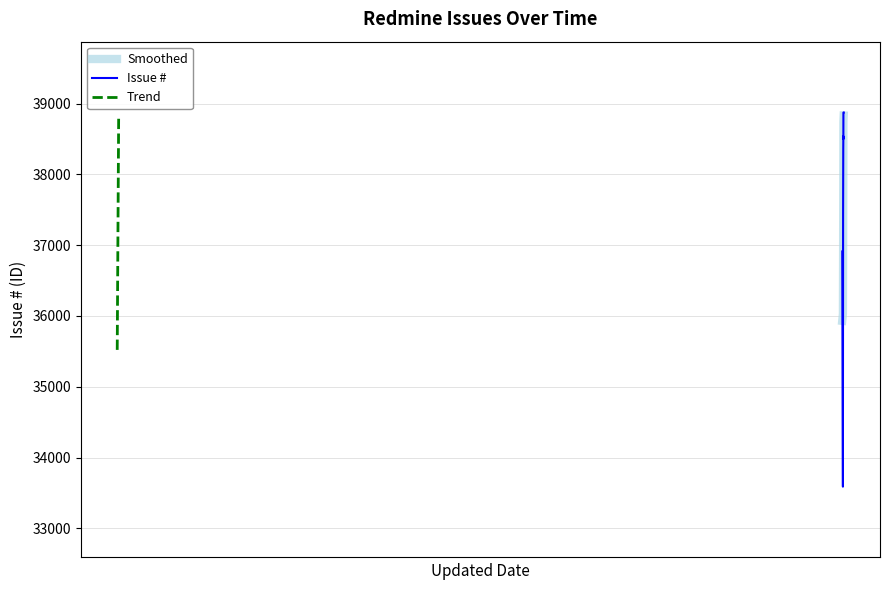

At which label does the data first exceed 38499?

2023-06-22